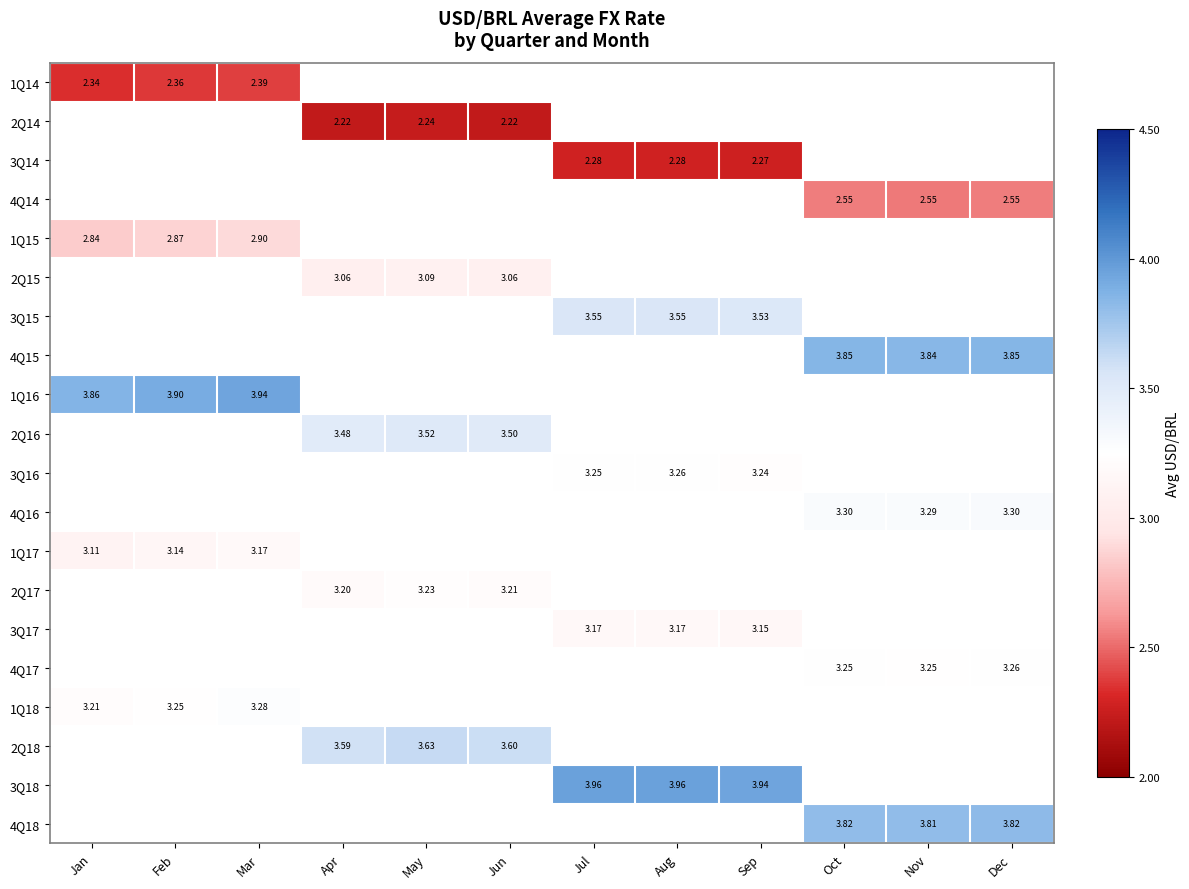

Is the value of 4Q17 at Dec greater than the value of 4Q18 at Dec?

No